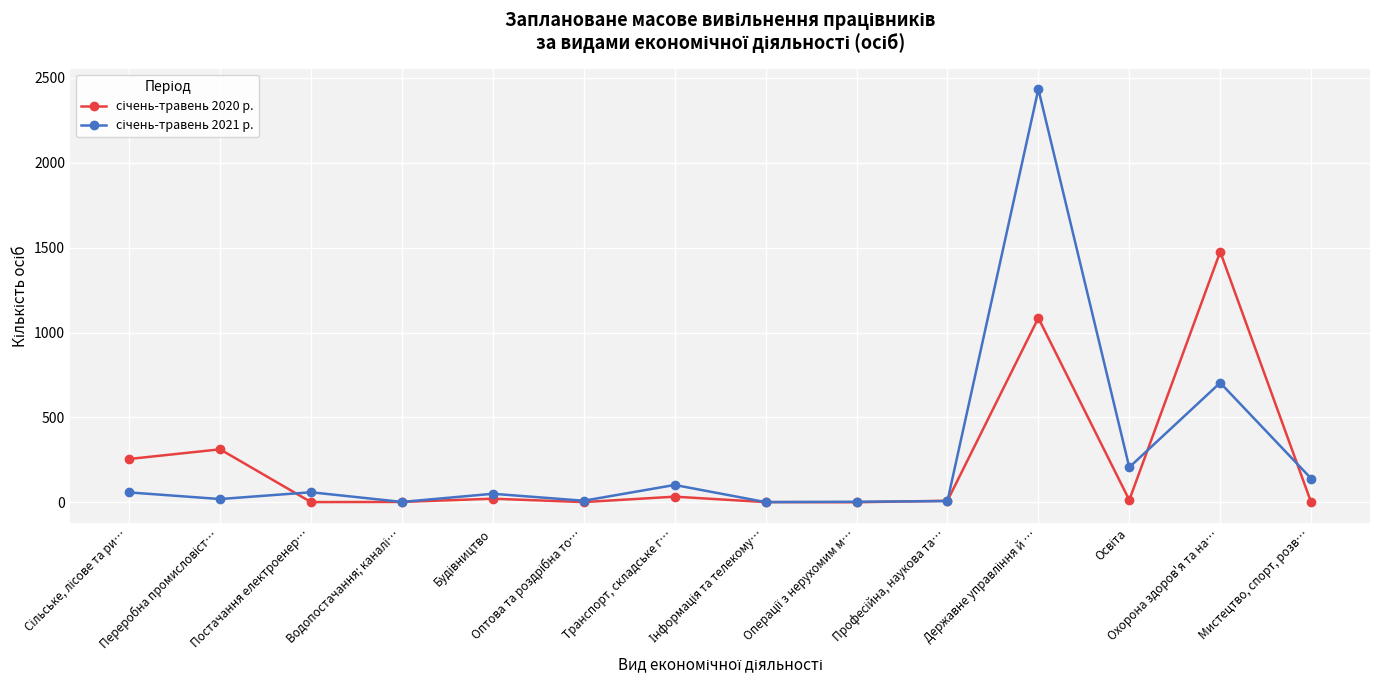

At which label does січень-травень 2020 р. reach its minimum?

Операції з нерухомим м…